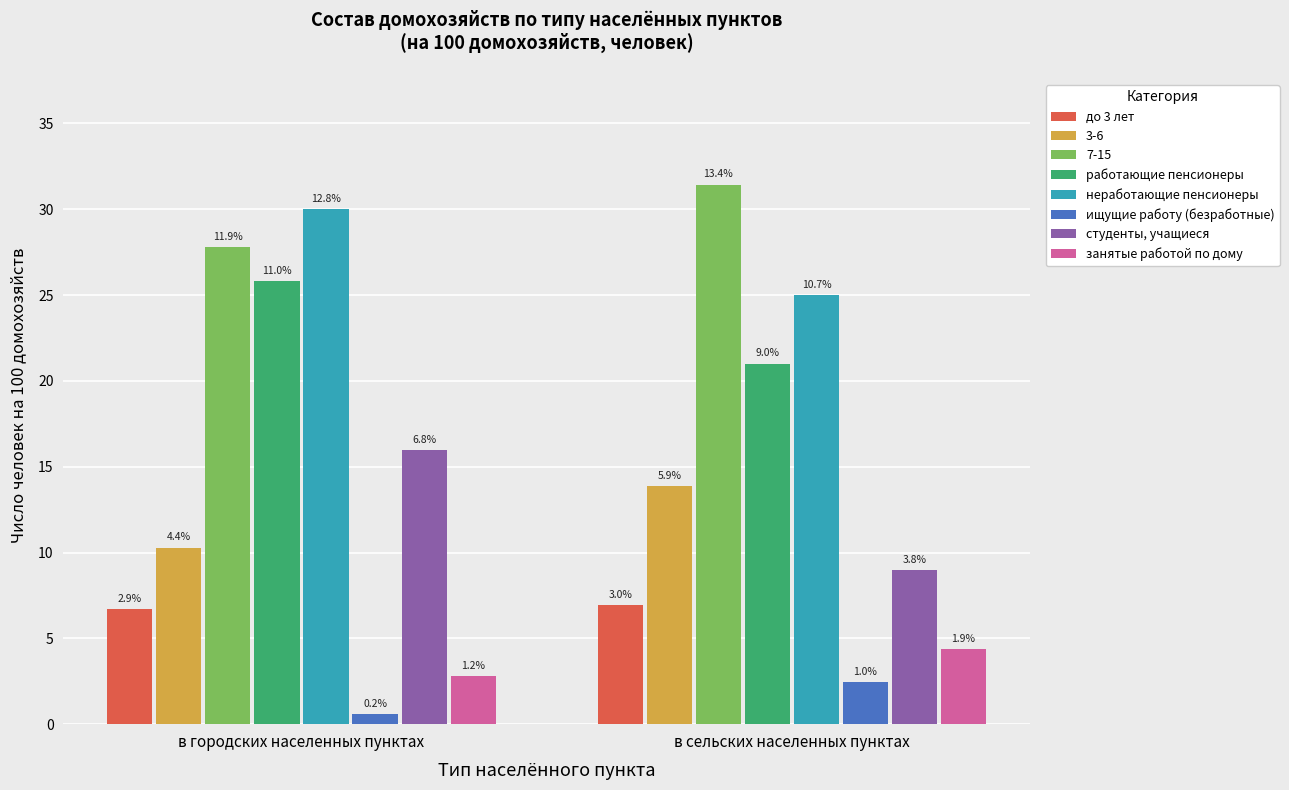

How many bars are there in each group?

8